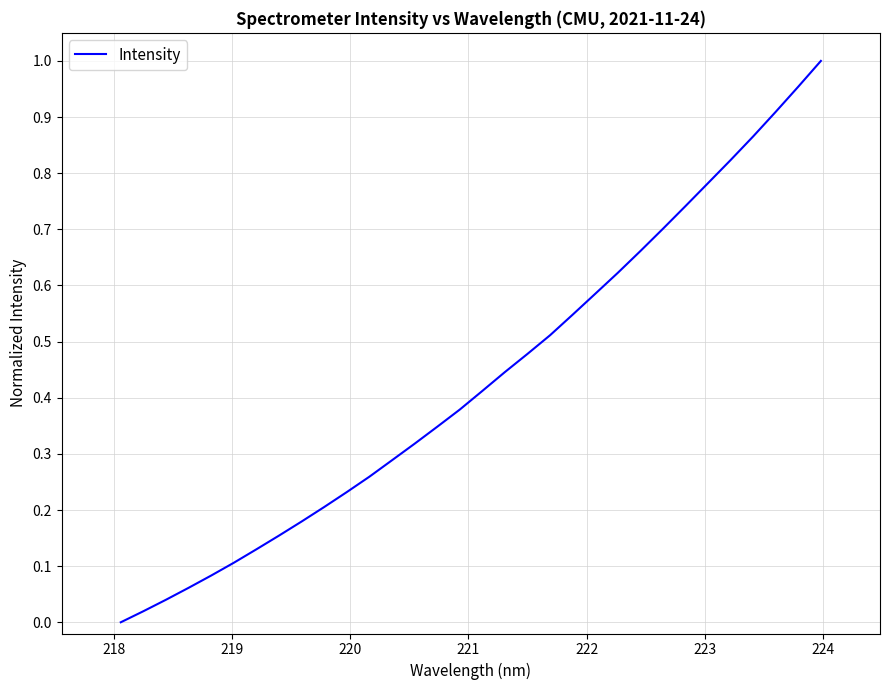

Is this an area chart (filled region under the line)?

No